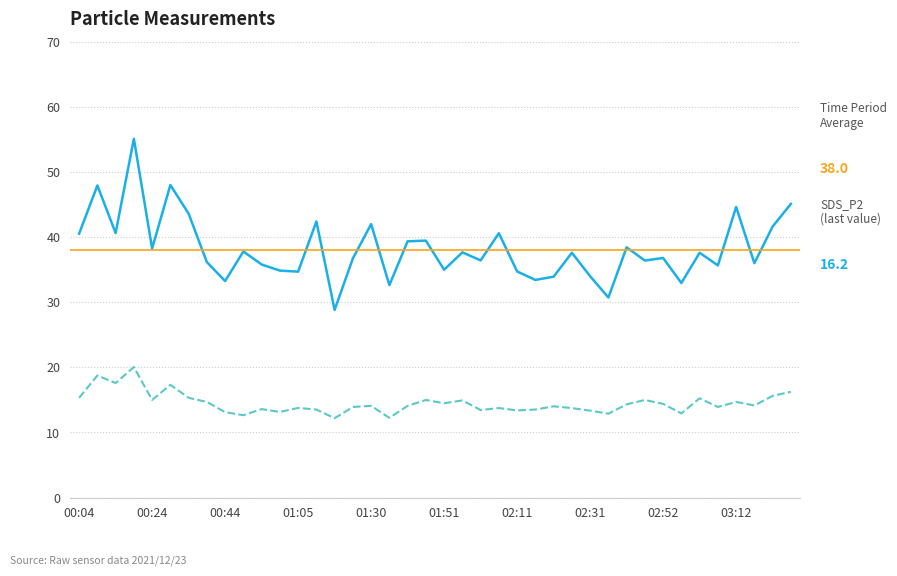

At how many categories does at least one series exceed 49?

1